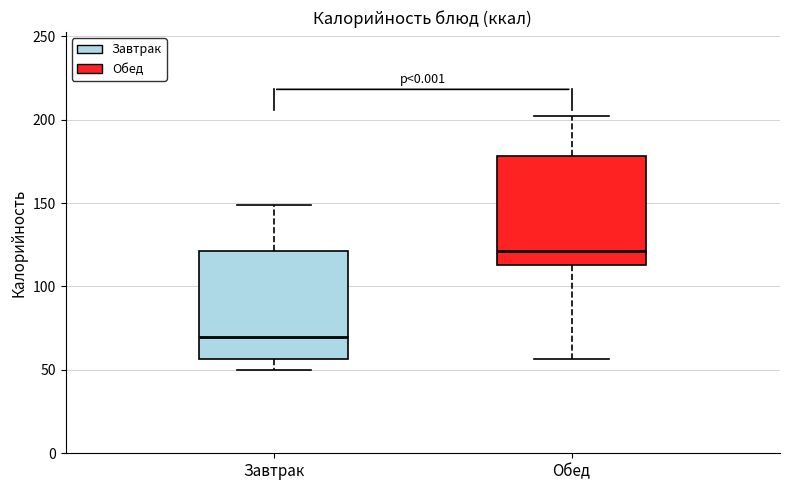

Where does the lower whisker of the box for Завтрак end on the y-axis? The values are not printed on the chart, so give them approximately, as read against the axis.

50